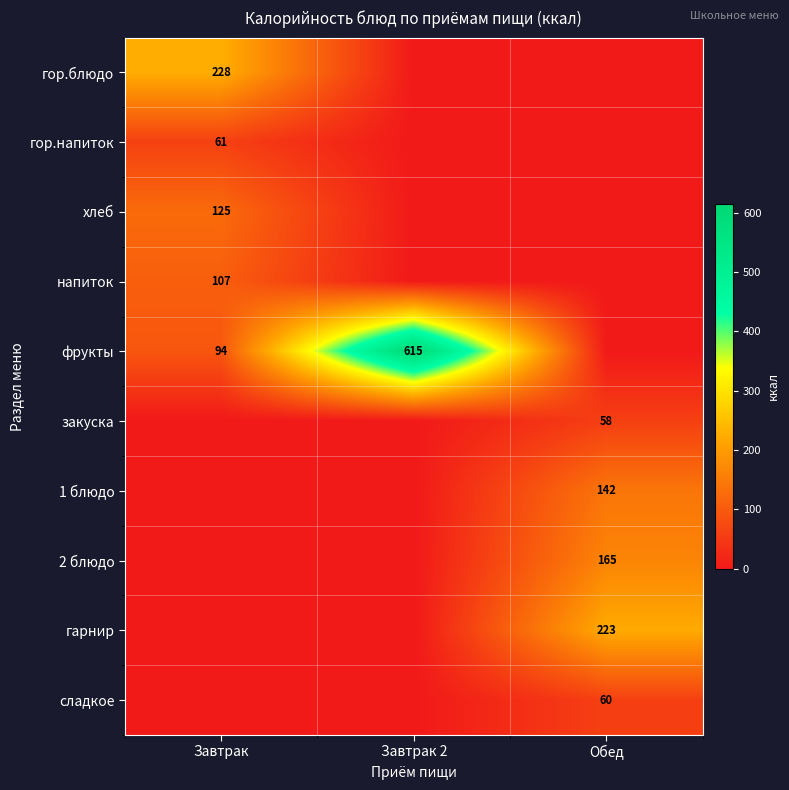

At which category is the sum across all series the highest?

Обед